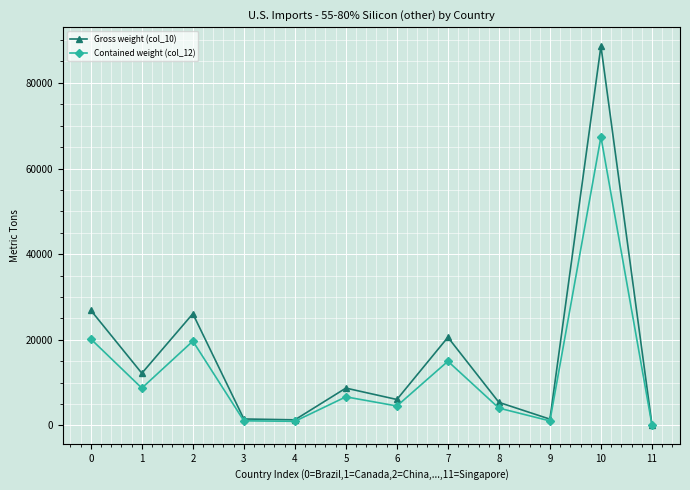

What is the total value across all series at 11?

349